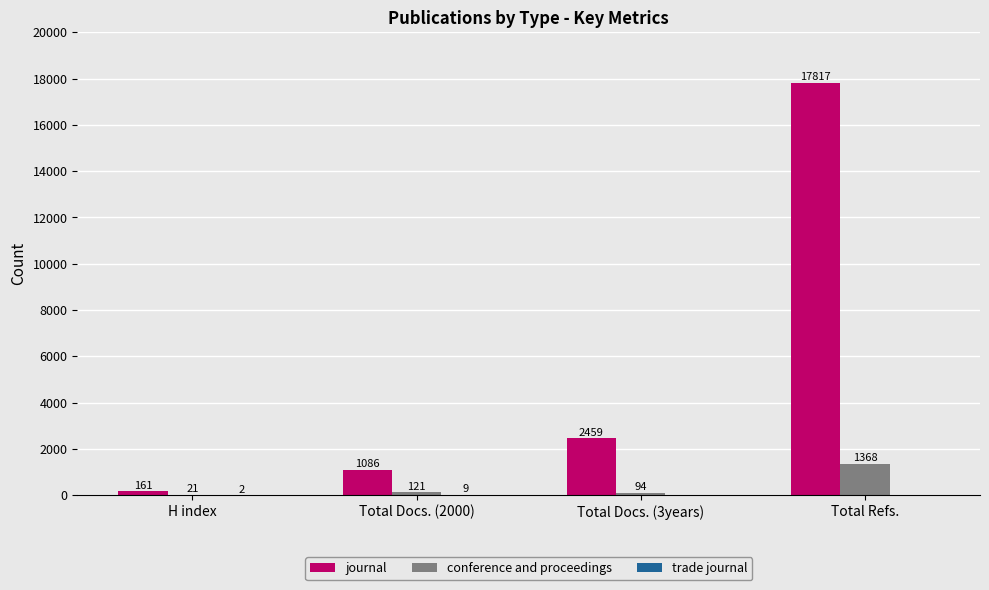

What is the sum of the journal values at Total Docs. (2000) and Total Refs.?

18903